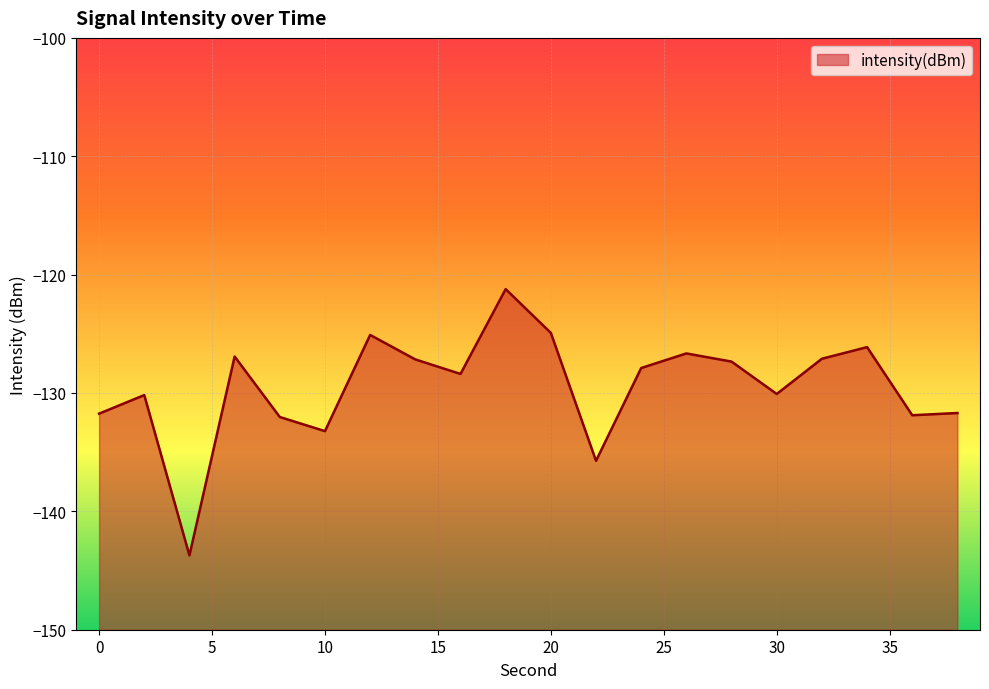

Is it true that the value at 30 is -130.1?

True